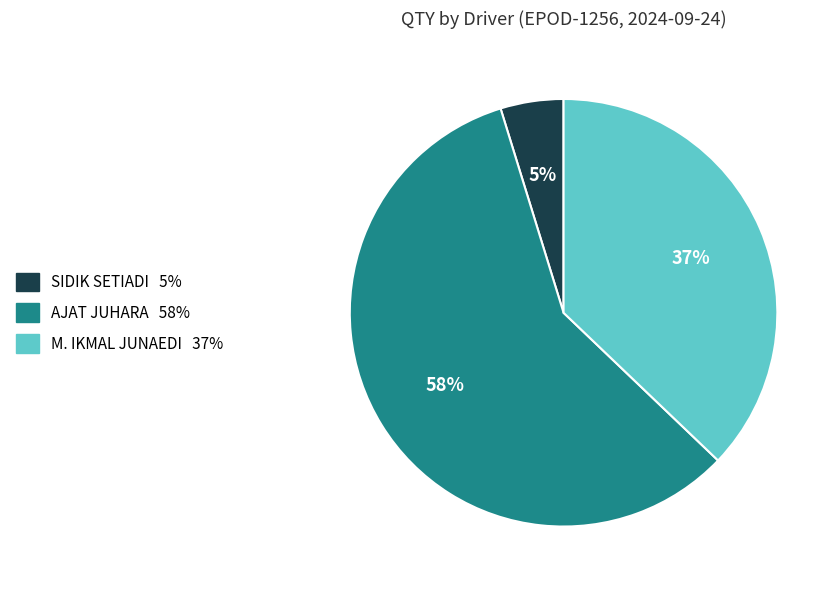

Does any single category account for the majority?

Yes